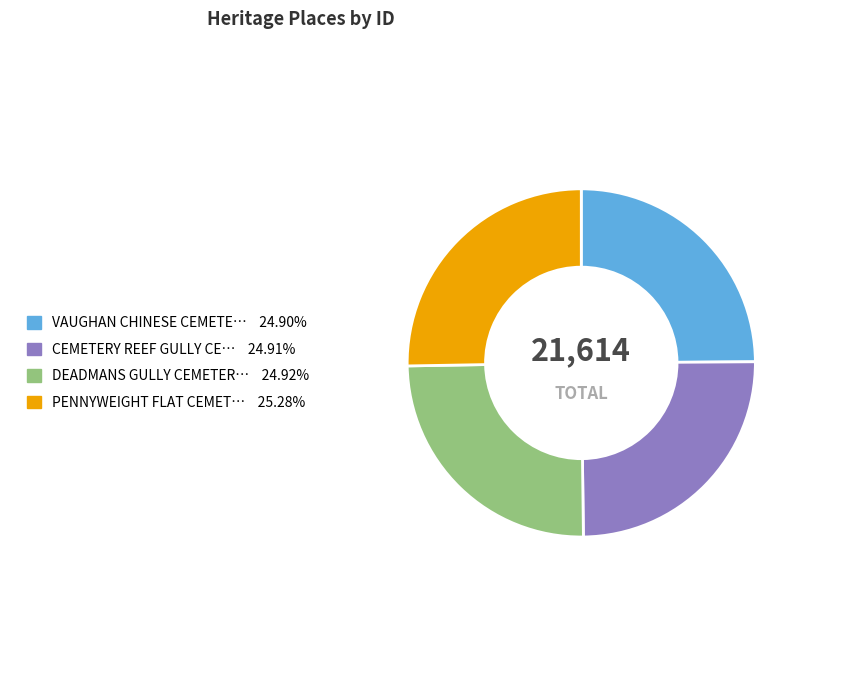

Is there a majority slice in this chart?

No